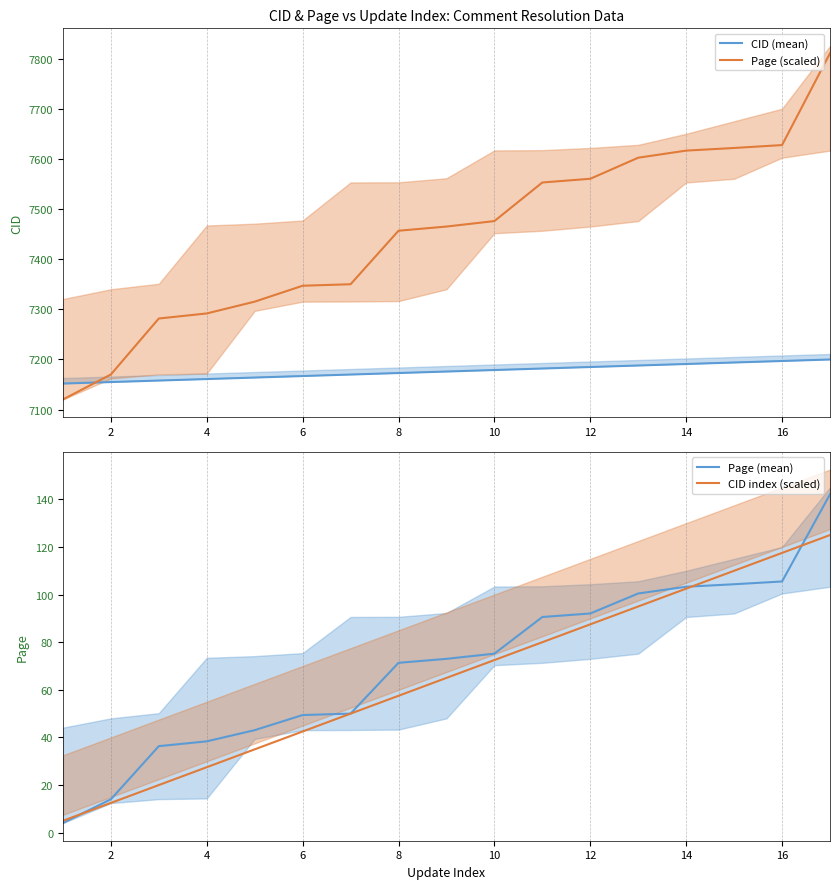

How many intersections are there between CID (mean) and Page (scaled)?

1